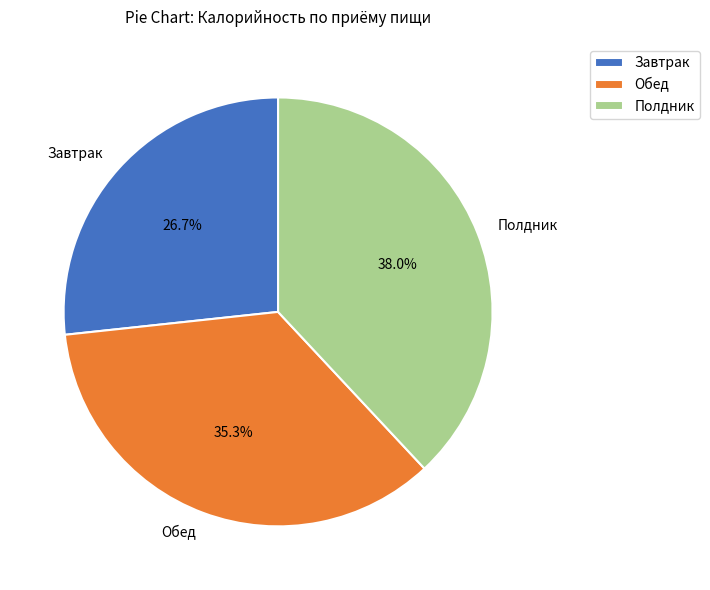

Does any single category account for the majority?

No